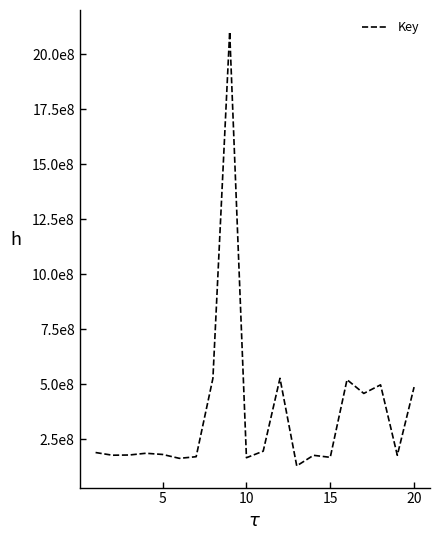

Does the chart have visible grid lines?

No